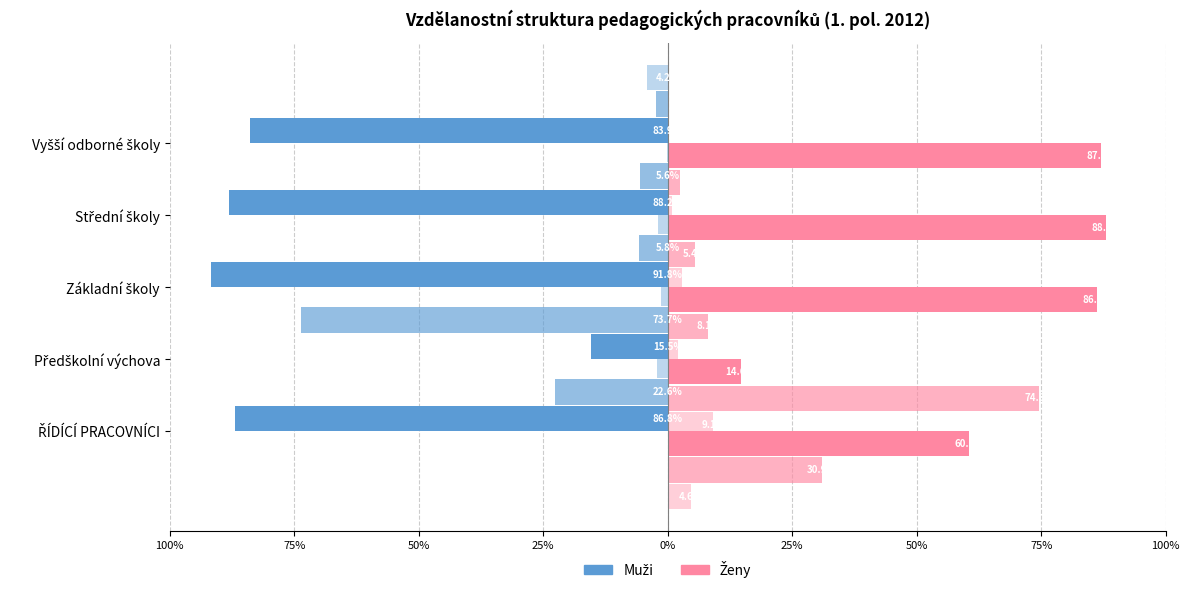

How many series are shown in this chart?

6